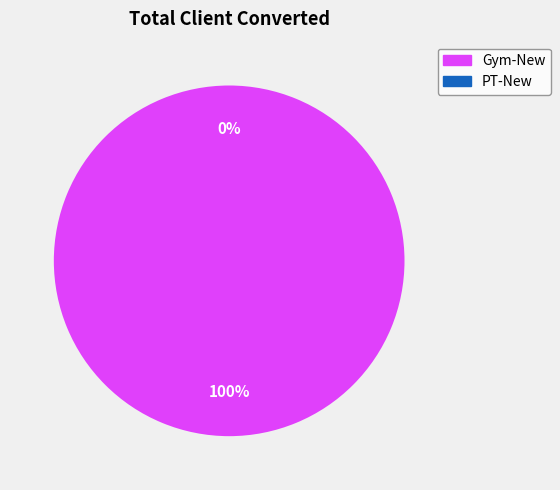

To the nearest percent, what portion does Gym-New represent?

100%